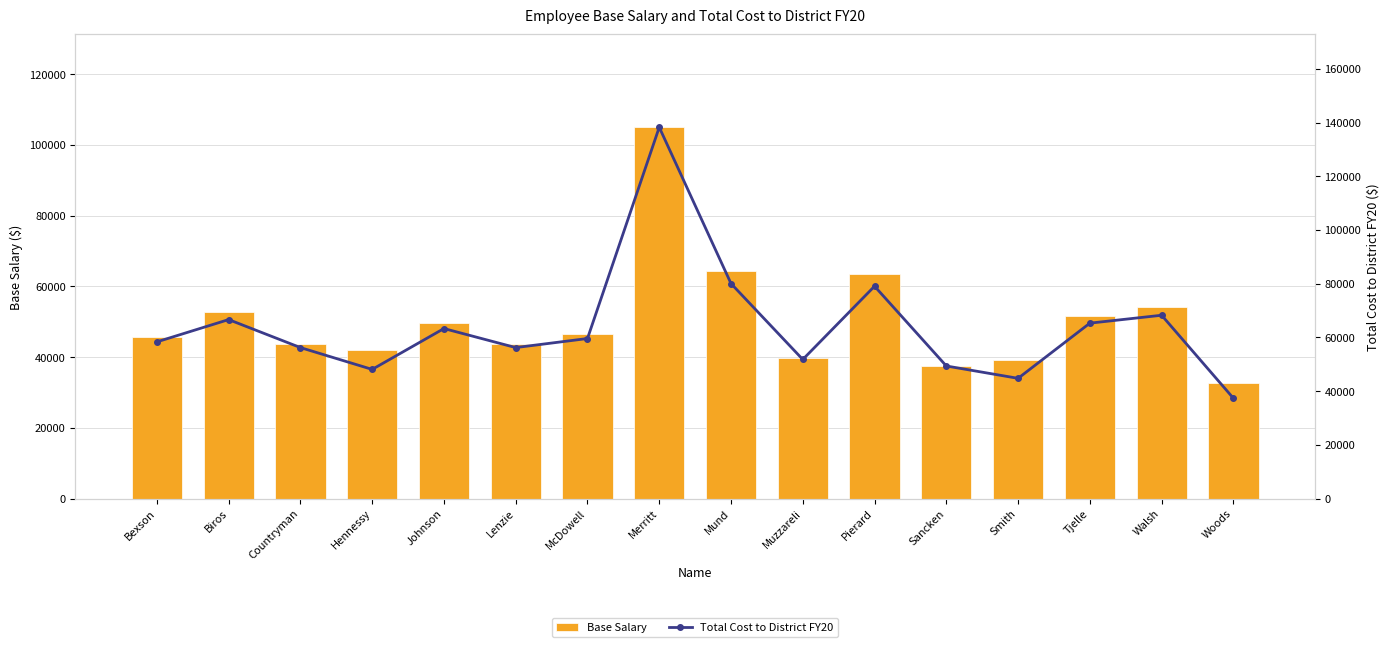

Rank the series at Hennessy from highest to lowest value.

Total Cost to District FY20, Base Salary